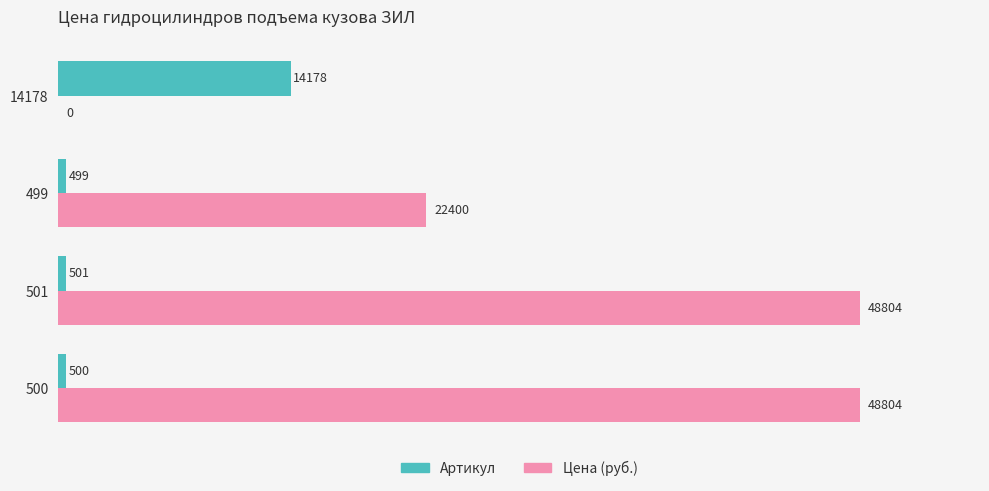

Where is Цена (руб.) nearest to the value 24402?

499